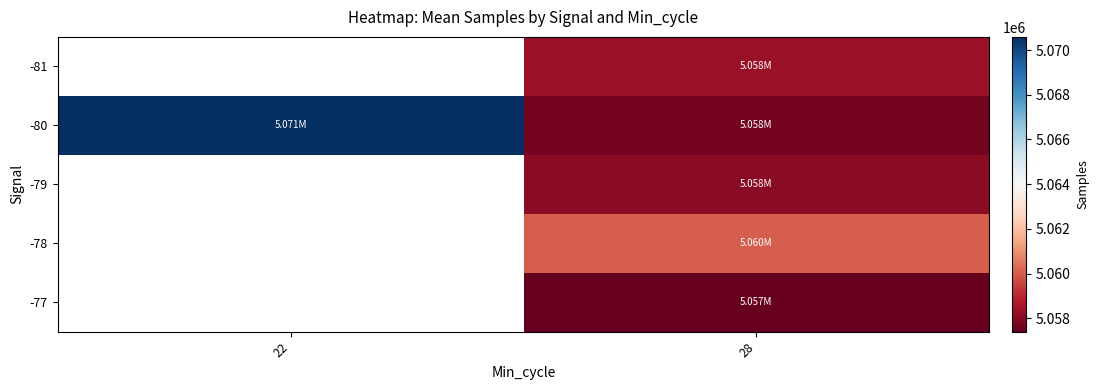

How many positive values does the -77 series have?

1